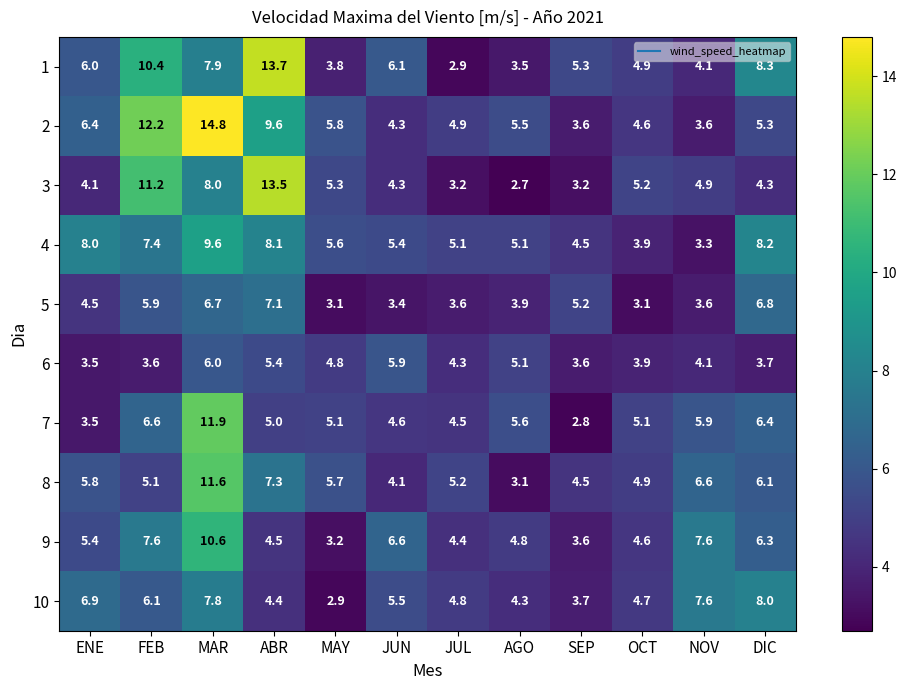

List the series in order of their peak value, lowest first.

6, 5, 10, 4, 9, 8, 7, 3, 1, 2